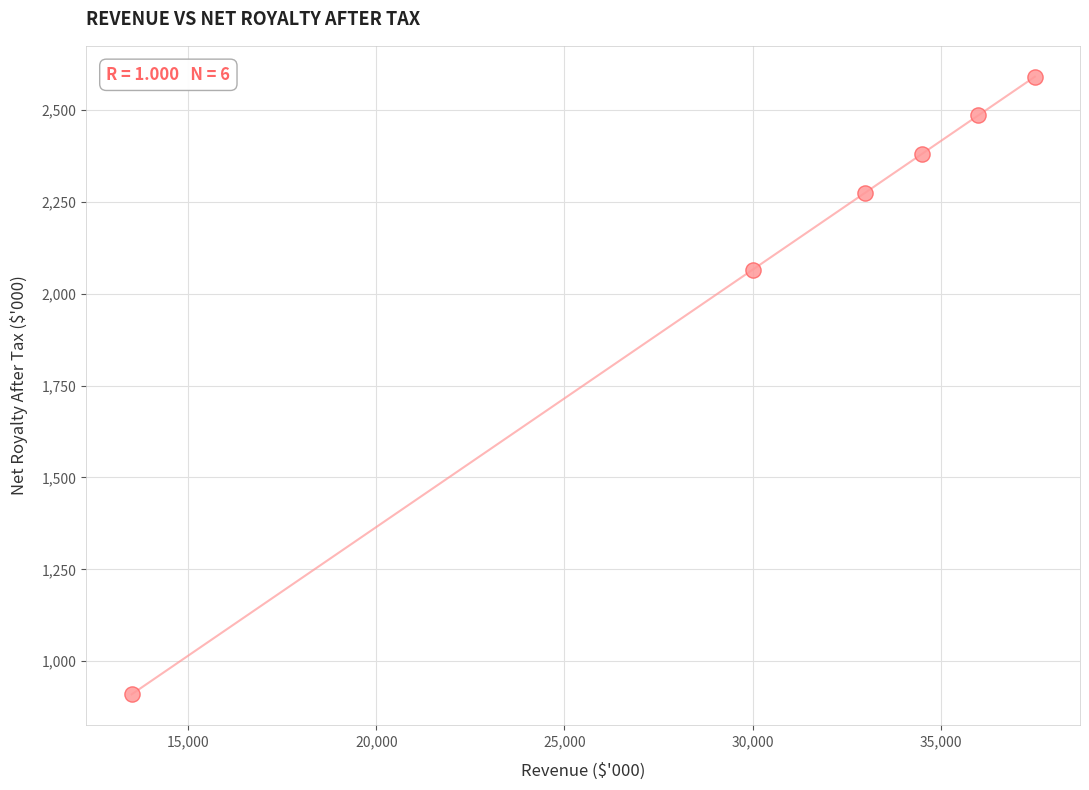

What Y value in the scatter plot is closest to 1750?

2065